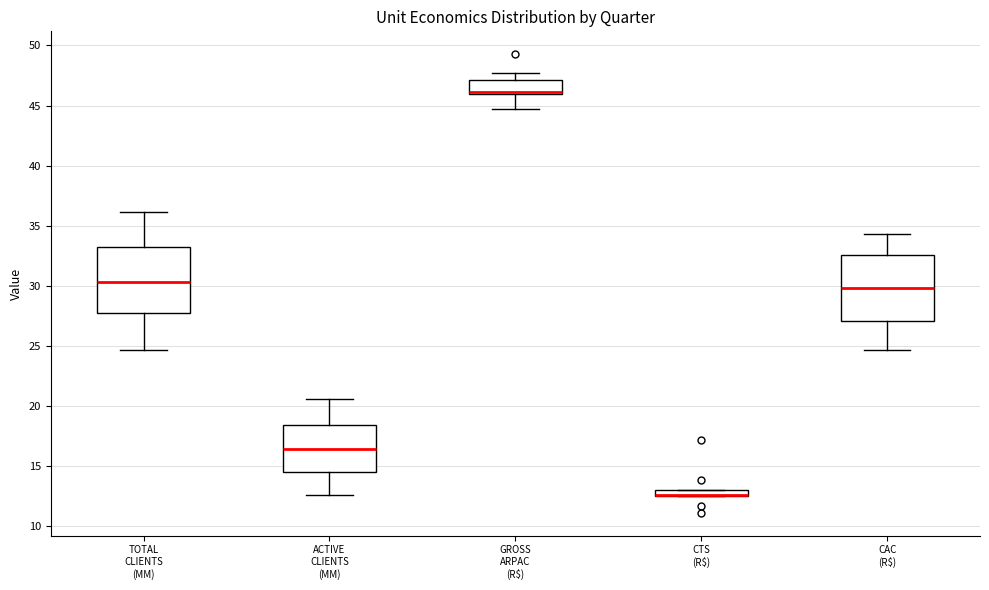

Where does the median line of the box for CAC (R$) sit on the y-axis? The values are not printed on the chart, so give them approximately, as read against the axis.

30.0